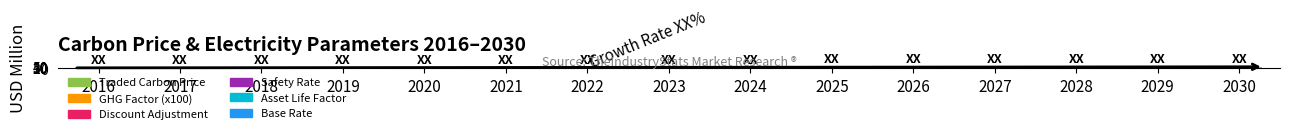

Between 2025 and 2022, which is larger?

2025